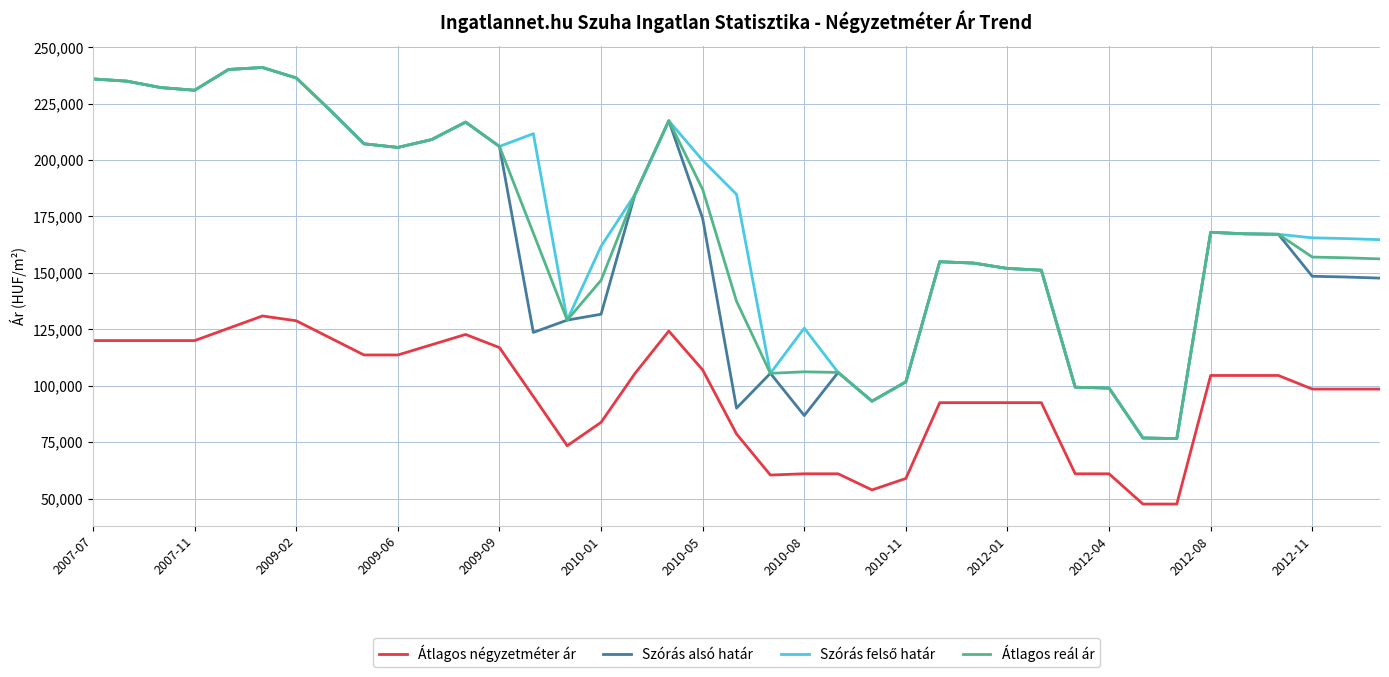

What is the maximum value shown in the chart?

241025